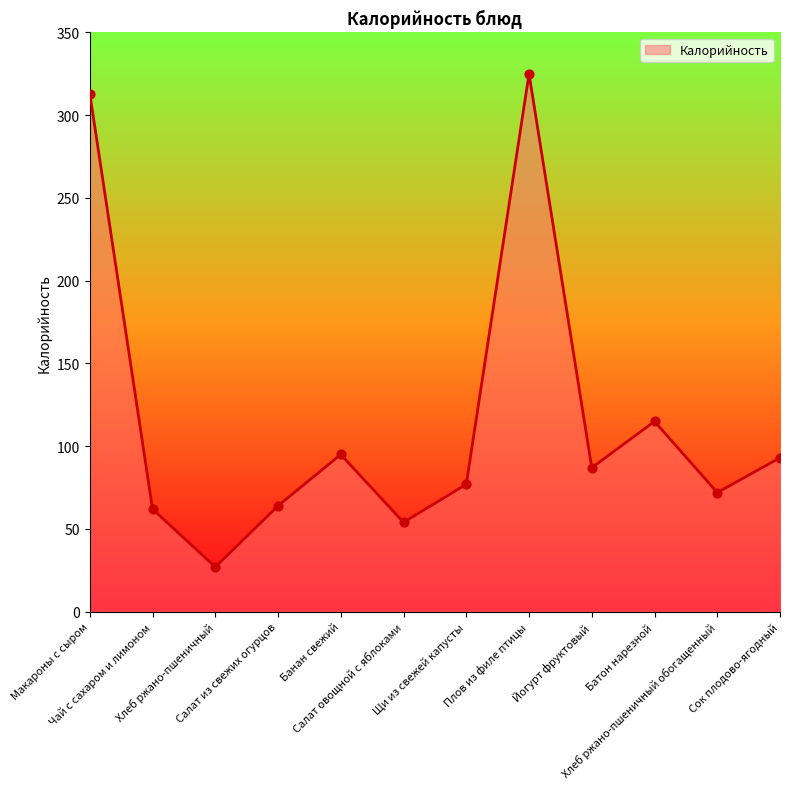

What is the change in value from Йогурт фруктовый to Батон нарезной?

+28